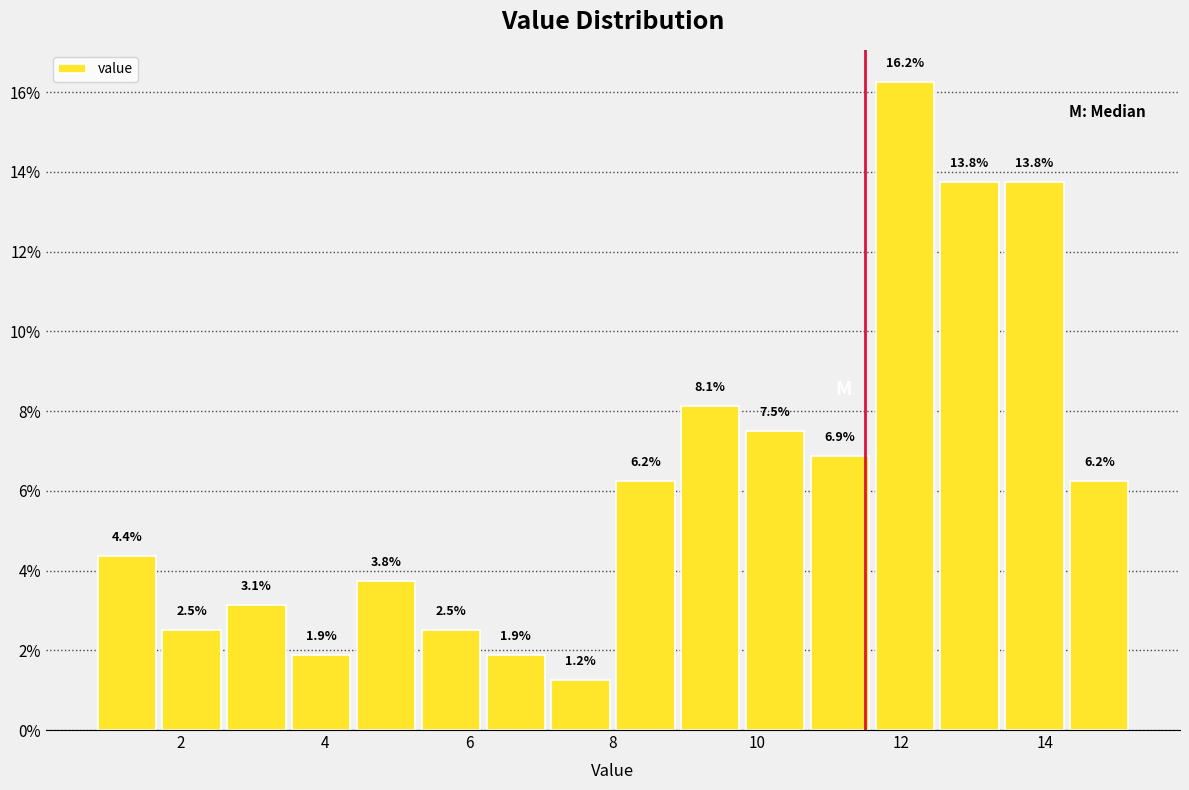

Reading left to right, list every bar in this chart as the range it spans on the x-axis followed by its height. The bar edges are not printed on the chart, so give them approximately, as read against the axis.

0.8 to 1.7: 4.4
1.7 to 2.6: 2.5
2.6 to 3.5: 3.1
3.5 to 4.4: 1.9
4.4 to 5.3: 3.8
5.3 to 6.2: 2.5
6.2 to 7.1: 1.9
7.1 to 8.0: 1.2
8.0 to 8.9: 6.2
8.9 to 9.8: 8.1
9.8 to 10.7: 7.5
10.7 to 11.6: 6.9
11.6 to 12.5: 16.2
12.5 to 13.4: 13.8
13.4 to 14.3: 13.8
14.3 to 15.2: 6.2